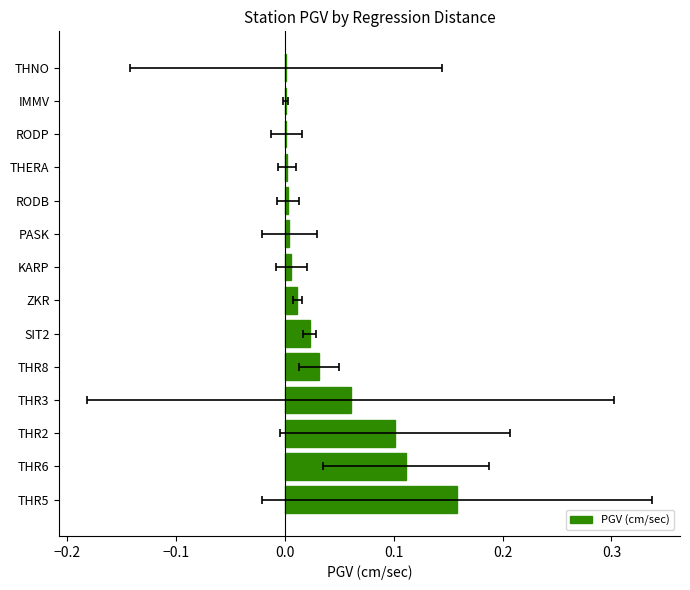

Reading right to left, transcribe all the data shown in this chart.

0.0	0.0	0.0	0.0	0.0	0.0	0.0	0.0	0.0	0.0	0.1	0.1	0.1	0.2